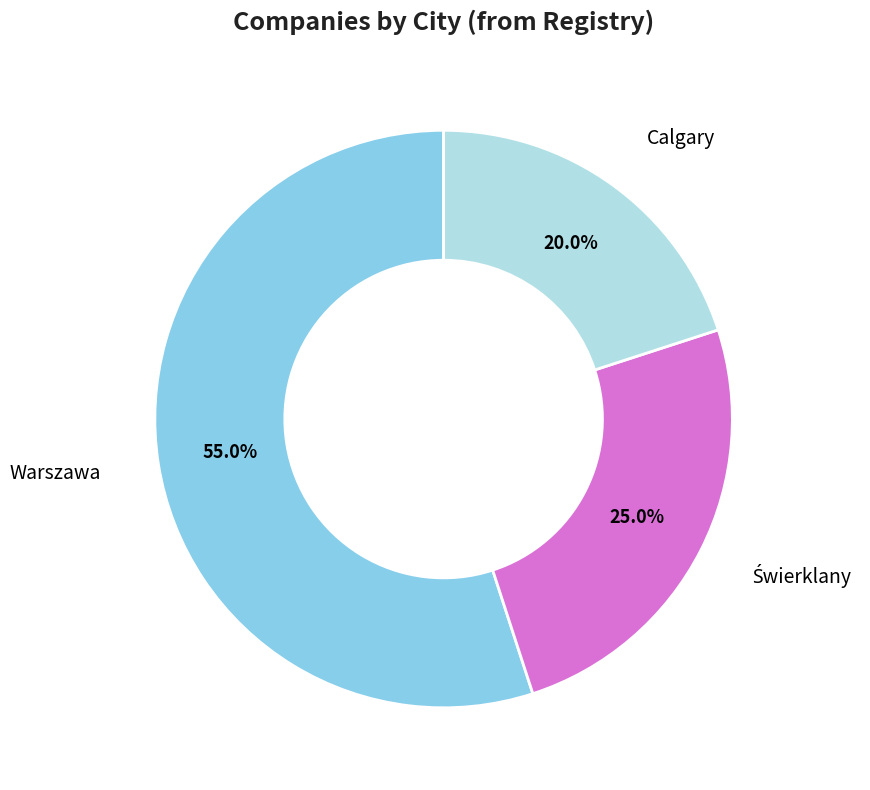

To the nearest percent, what percentage of the pie is Warszawa?

55%